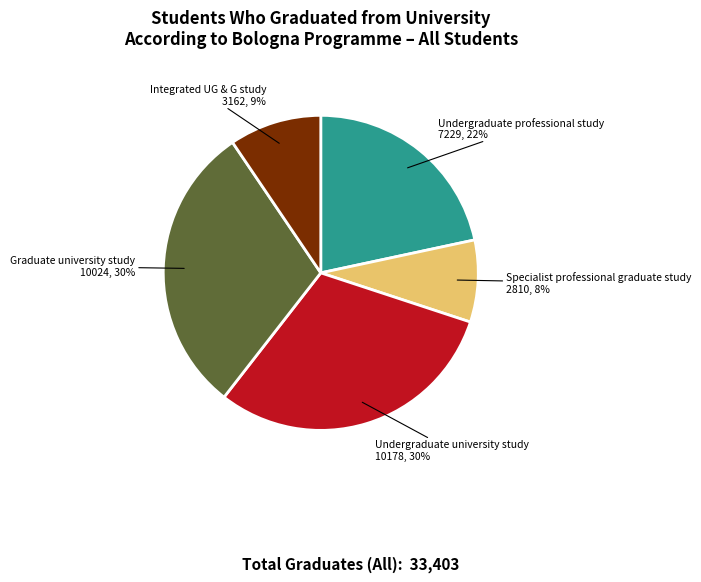

To the nearest percent, what is the average slice percentage?

20%